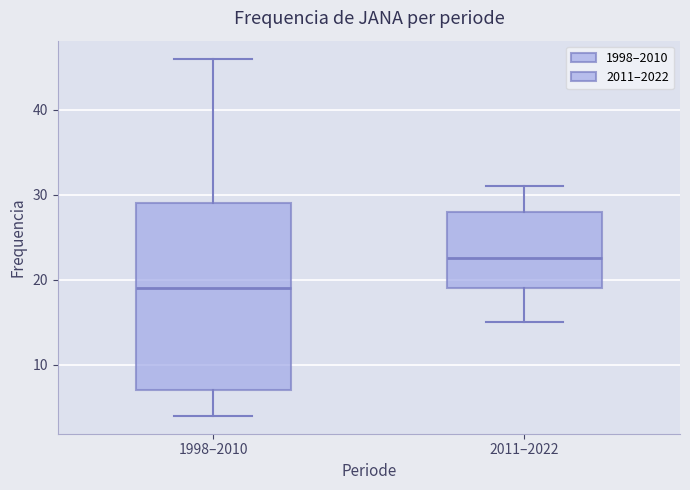

Where does the median line of the box for 2011–2022 sit on the y-axis? The values are not printed on the chart, so give them approximately, as read against the axis.

23